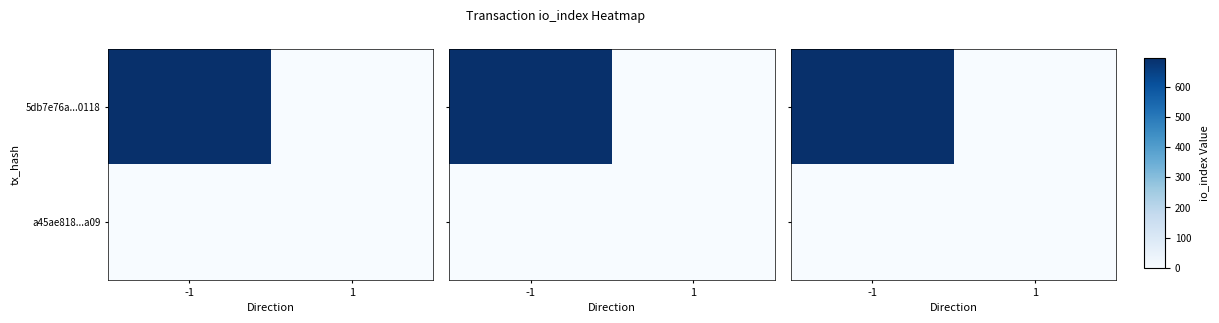

At how many categories does at least one series exceed 177?

1